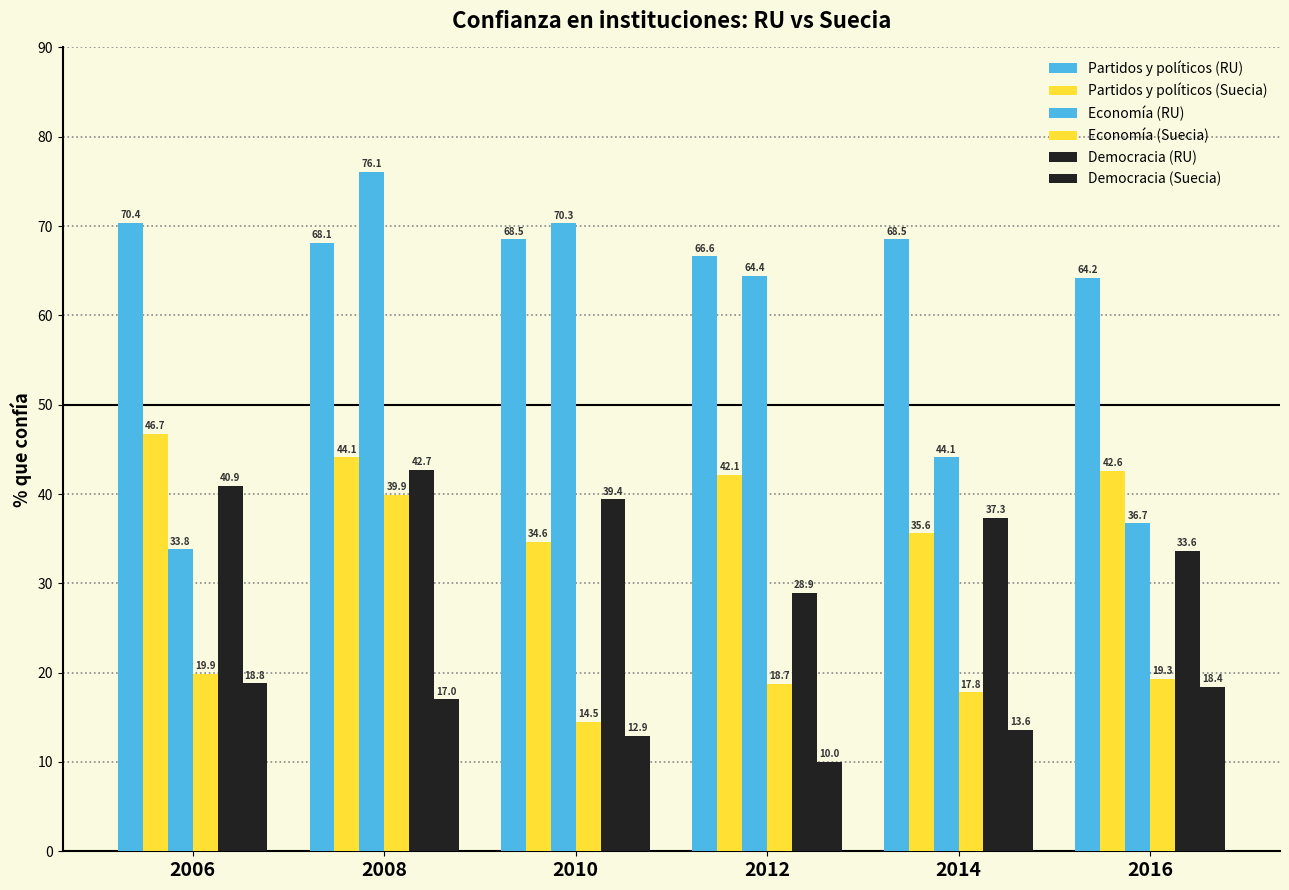

Does the chart contain stacked bars?

No